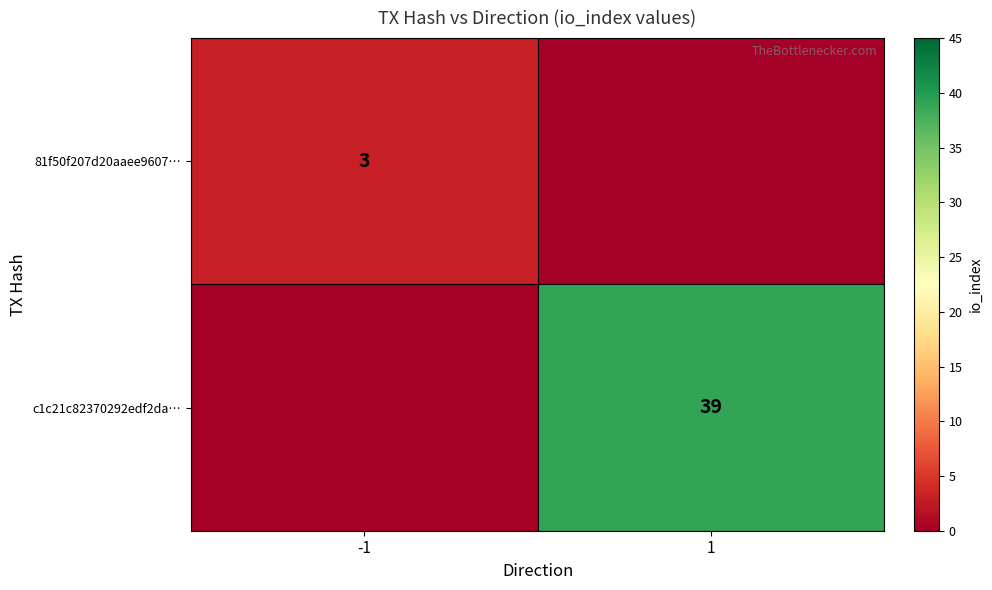

At which category is the sum across all series the highest?

1